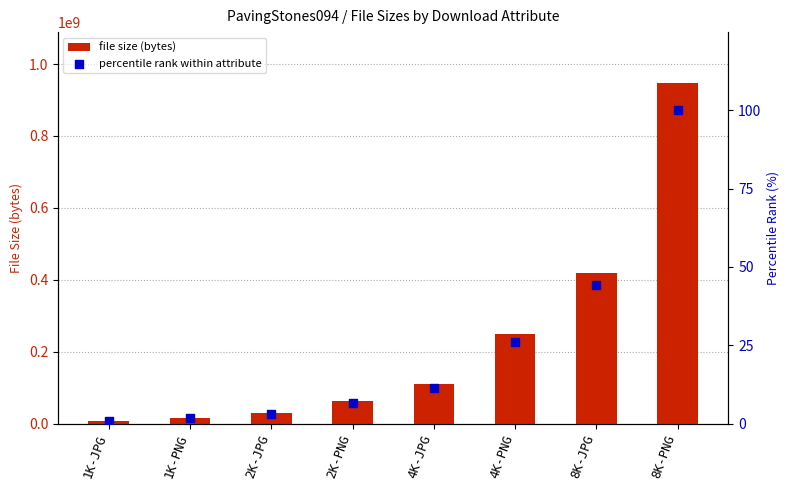

What is the total value across all series at 1K-PNG?

16470468.7